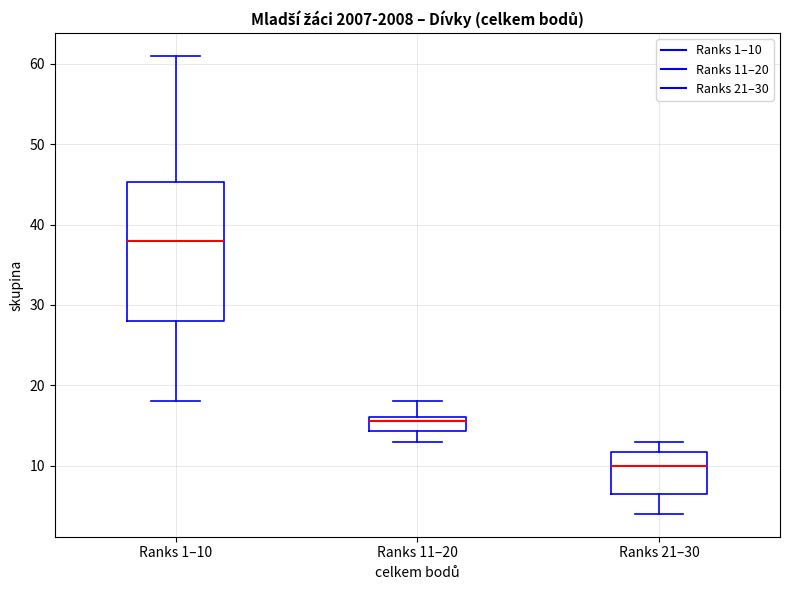

Where is the lower edge of the box for Ranks 11–20 on the y-axis? The values are not printed on the chart, so give them approximately, as read against the axis.

14